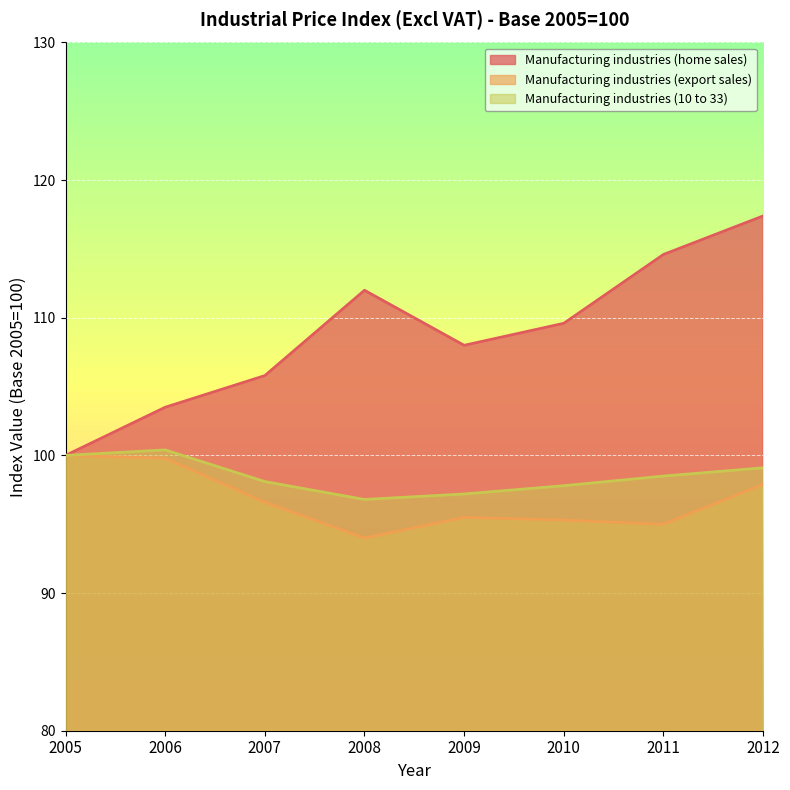

True or false: Manufacturing industries (export sales) and Manufacturing industries (10 to 33) intersect in this chart.

False